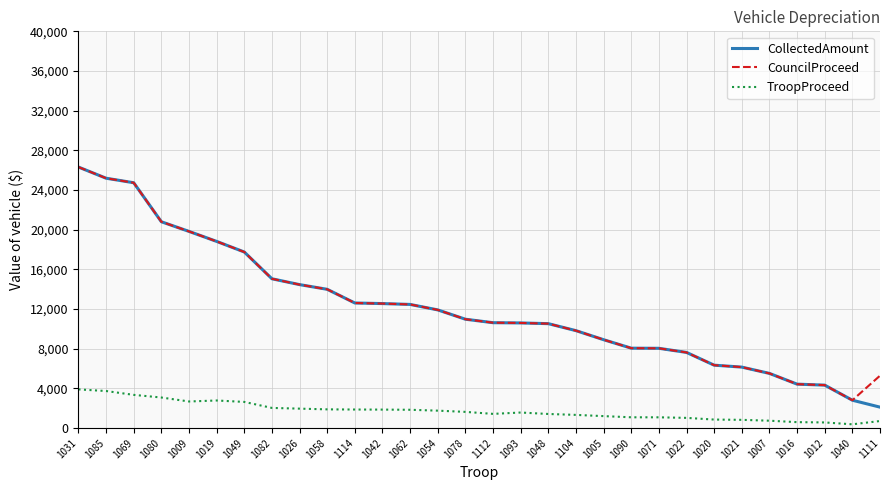

How many lines are shown in the chart?

3